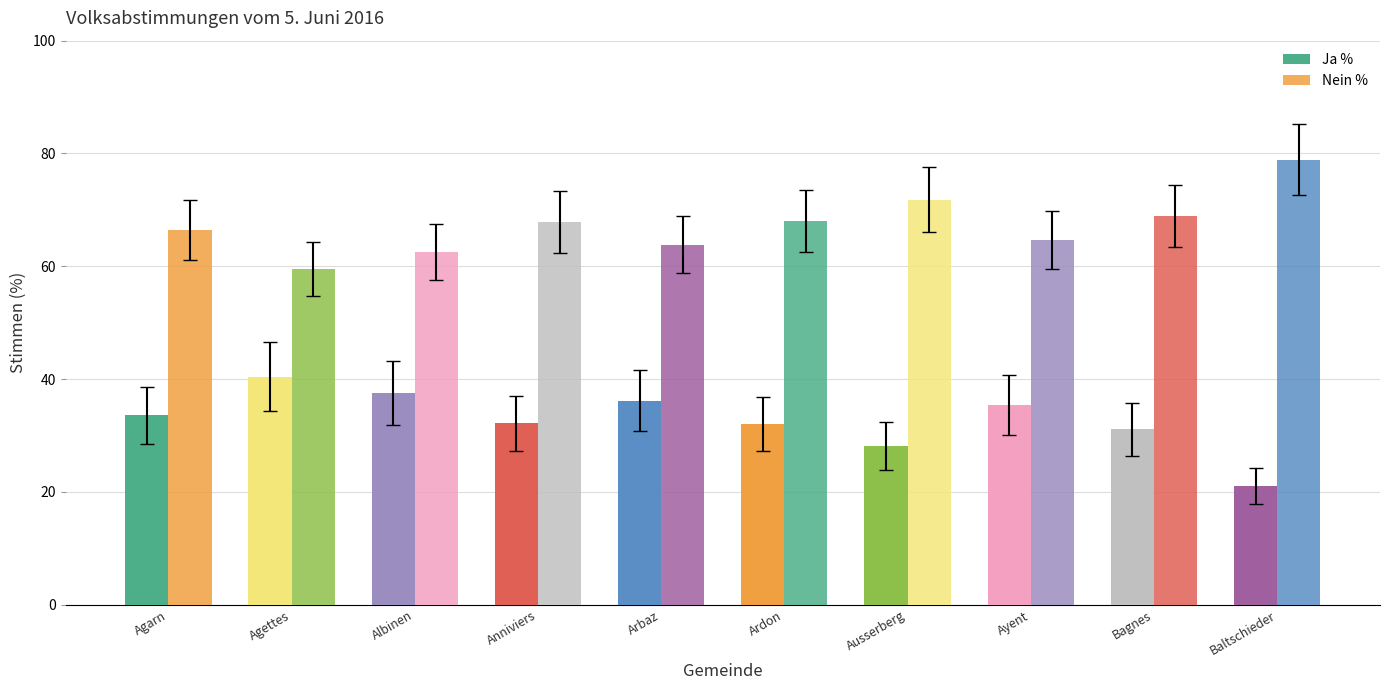

How many data points does each series have?

10